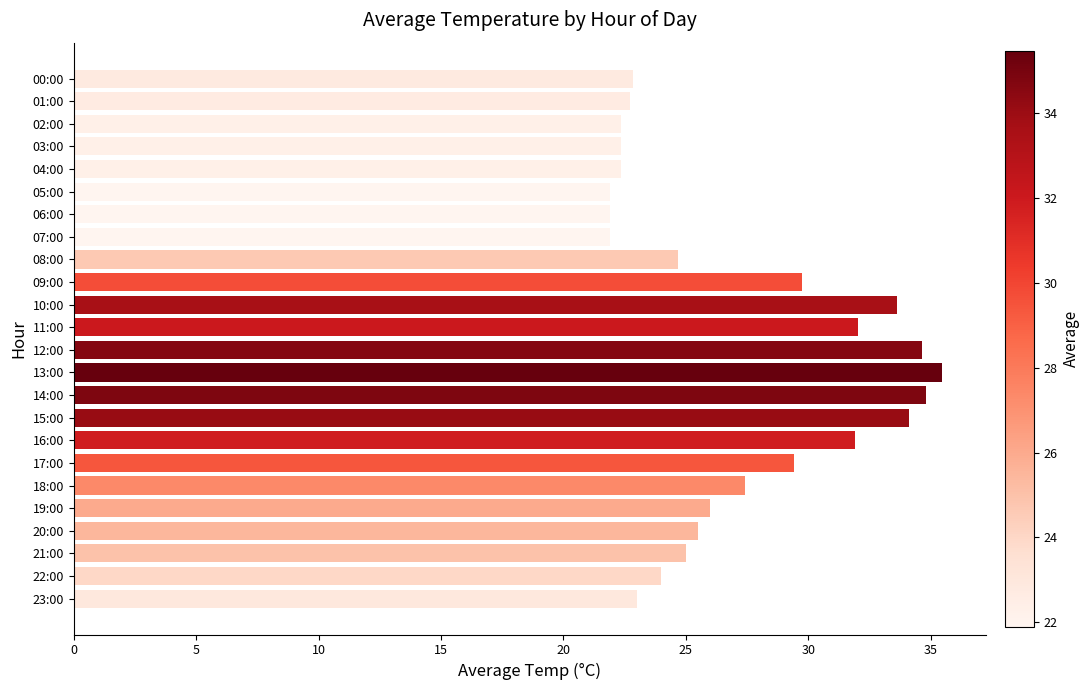

At which category does the chart reach its peak across all series?

13:00